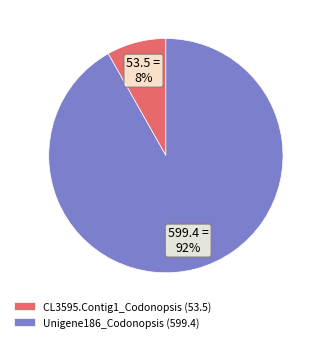

To the nearest percent, what percentage of the pie is Unigene186_Codonopsis?

92%